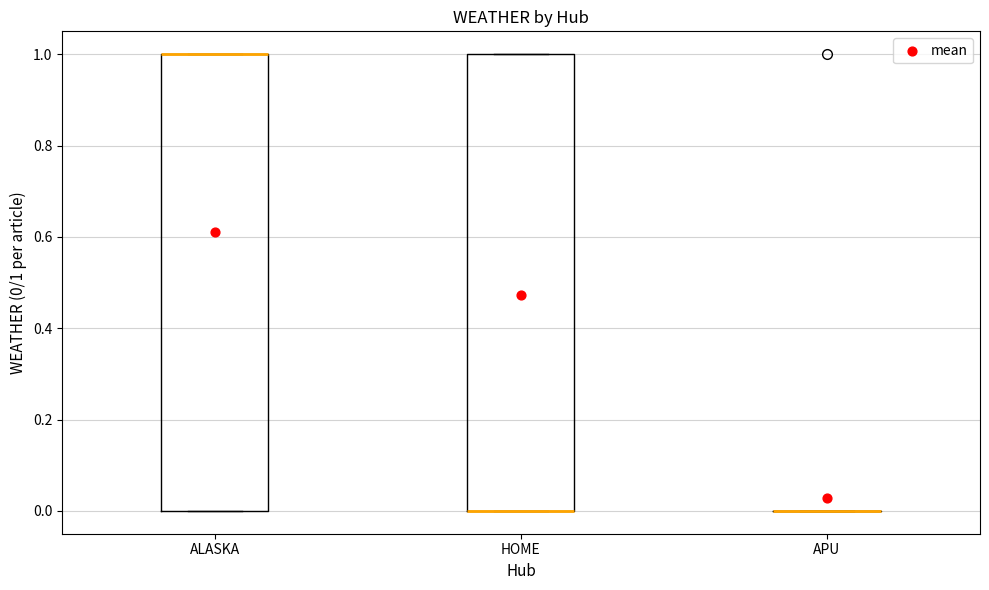

Reading left to right, transcribe this box plot: for each box, give where its median line is, the range the box spans, and where its two whiskers end, as read against the y-axis. The values are not printed on the chart, so give them approximately, as read against the axis.

ALASKA: median 1 (drawn on the box's upper edge), box 0 to 1, whiskers 0 to 1
HOME: median 0 (drawn on the box's lower edge), box 0 to 1, whiskers 0 to 1
APU: box collapsed to a line at 0, whiskers 0 to 0